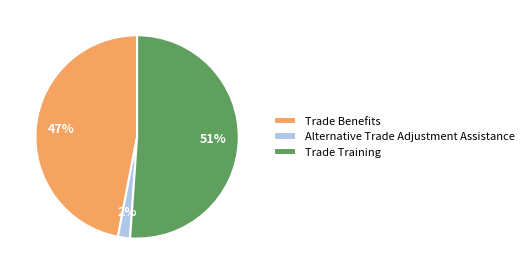

Combined, do Trade Benefits and Trade Training account for over 50%?

Yes